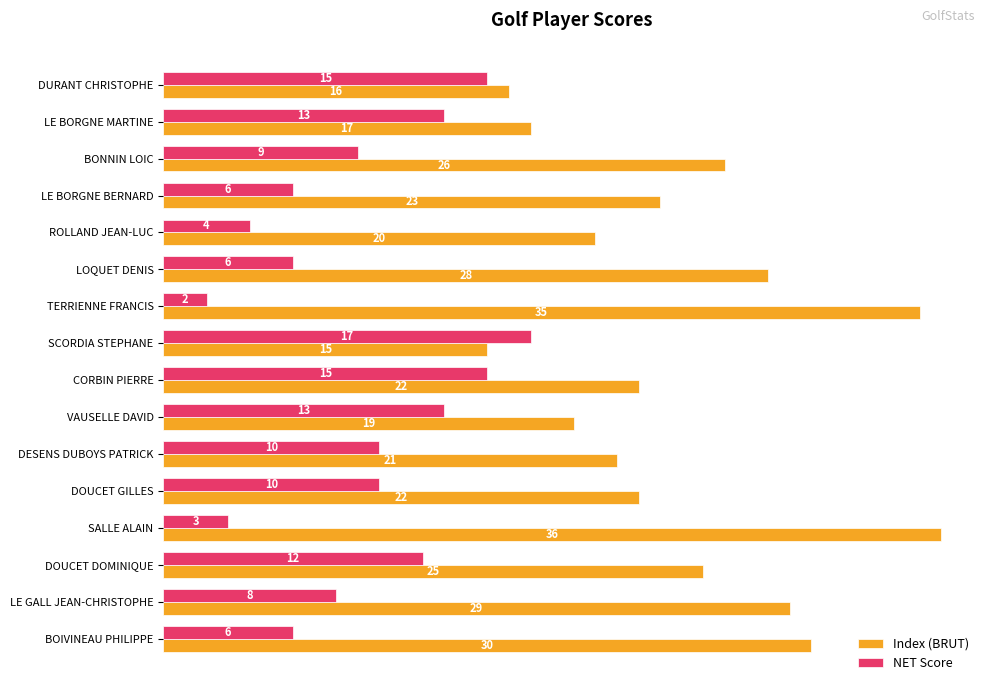

Which series has the widest spread of values?

Index (BRUT)